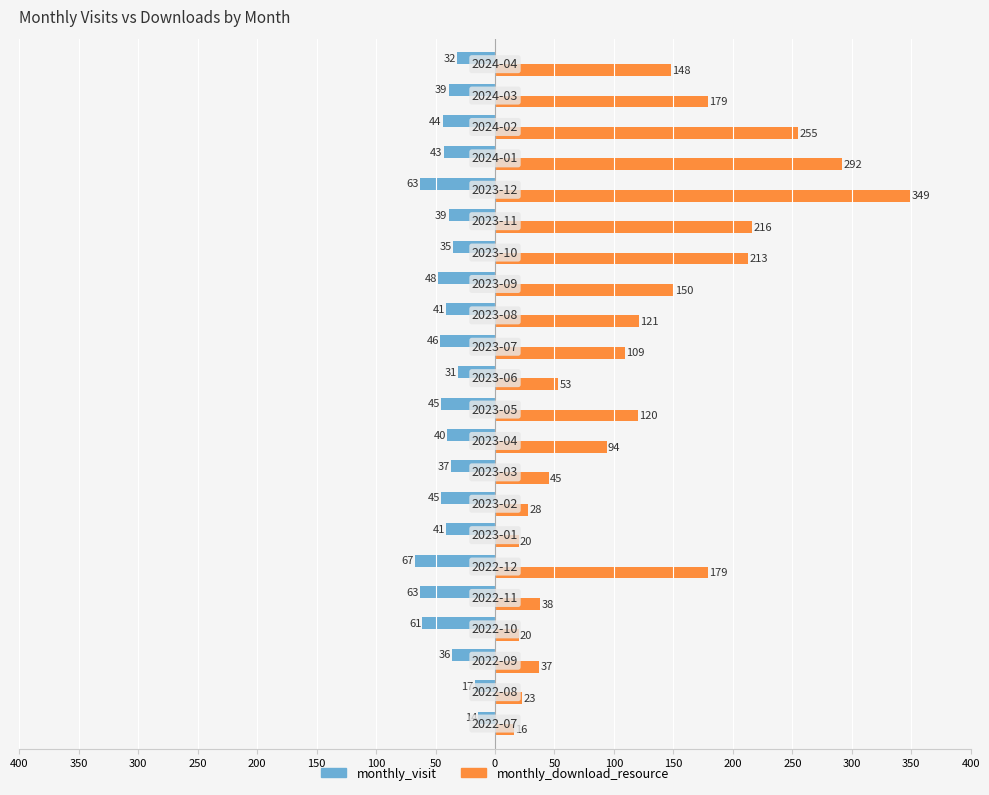

What are all the series names shown in the legend?

monthly_visit, monthly_download_resource